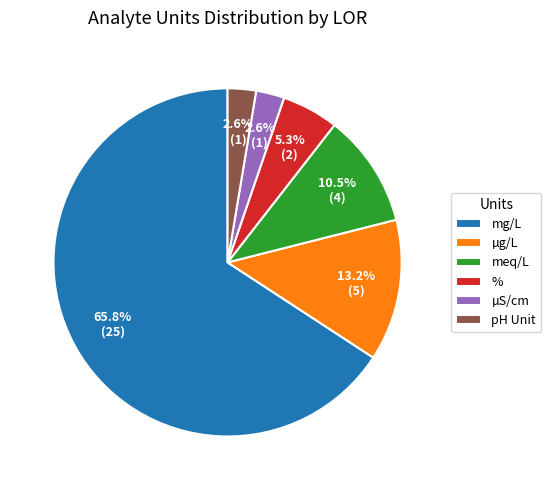

What is the largest slice in the pie chart?

mg/L